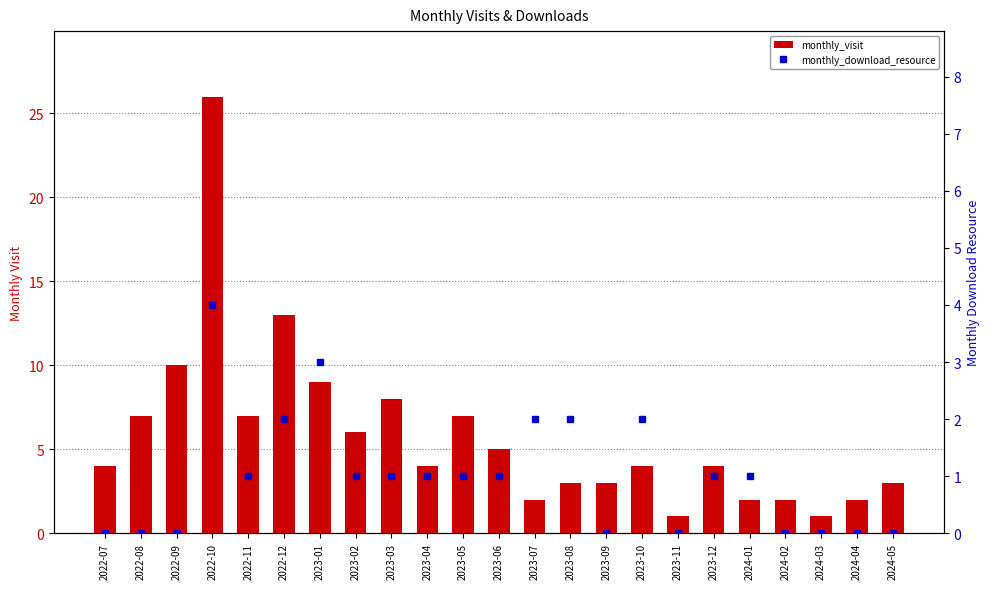

The monthly_download_resource series shows 1 at 2023-12. True or false?

True